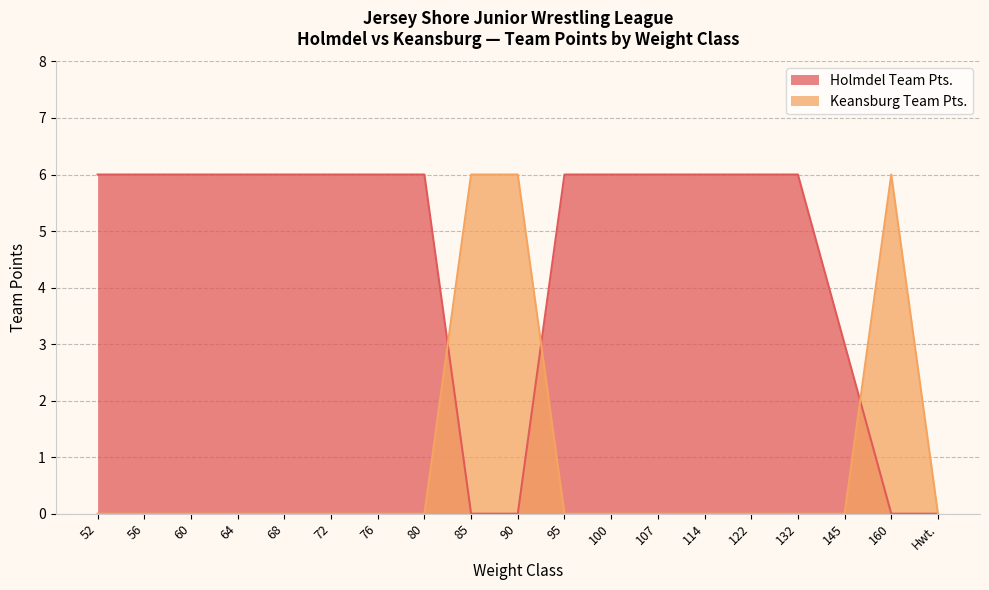

Which series has the widest spread of values?

Holmdel Team Pts.